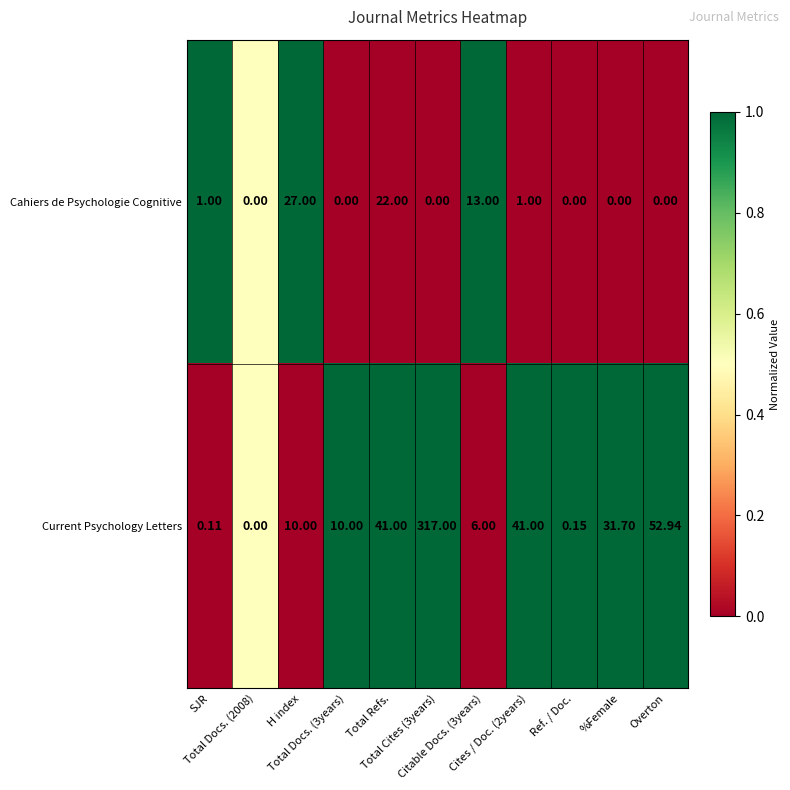

Which series has the largest range (max minus min)?

Current Psychology Letters